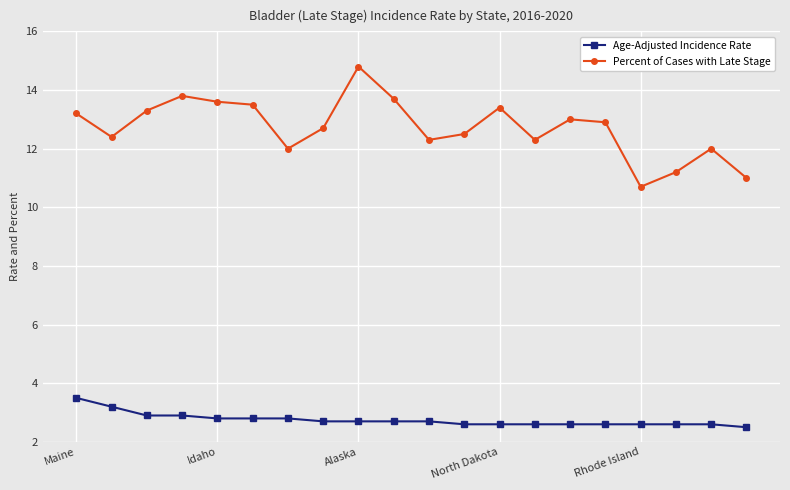

True or false: Percent of Cases with Late Stage has more than 2 interior local peaks.

True